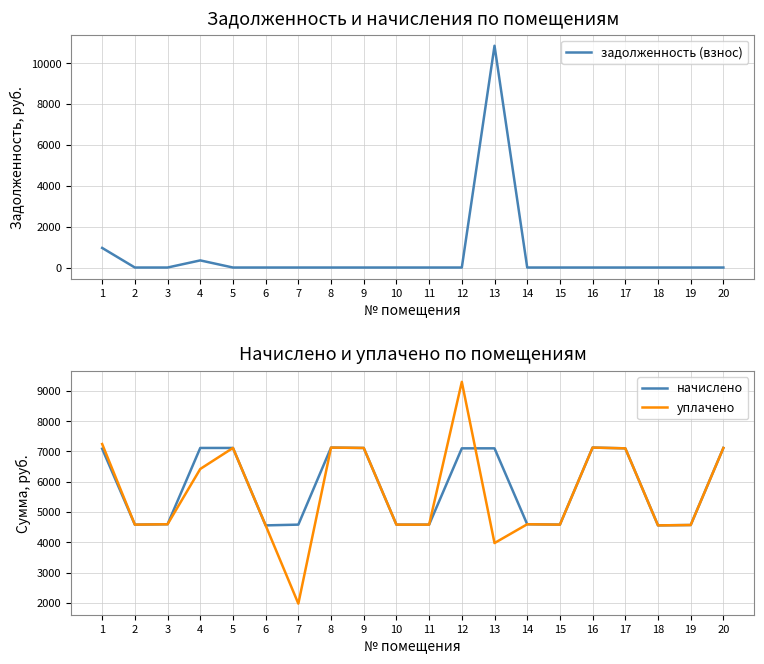

What is the value of the уплачено point at the 18th from the left?

4558.1